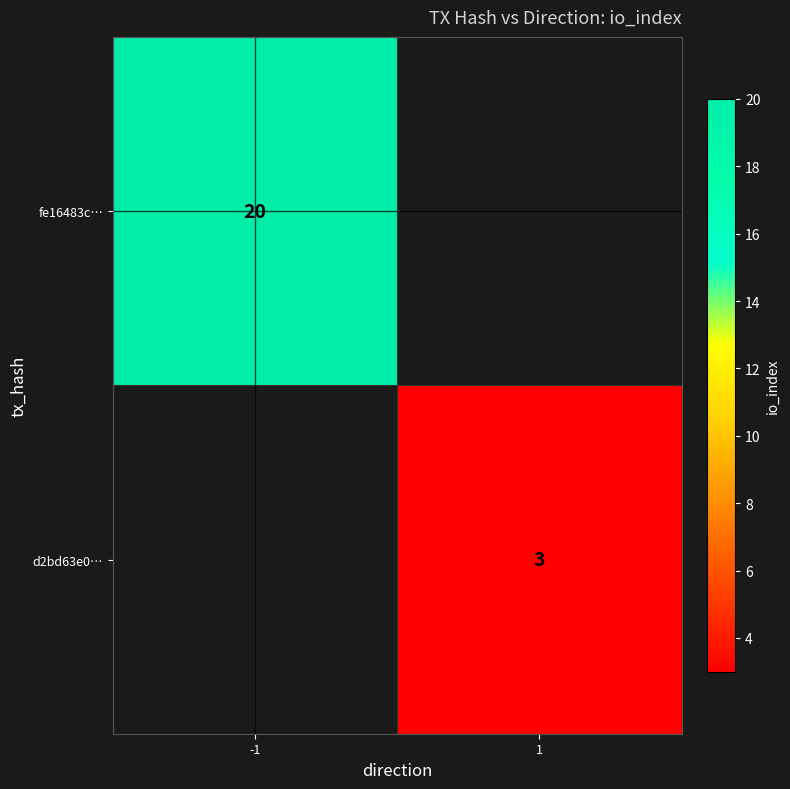

The d2bd63e0… series shows 1 at 1. True or false?

False